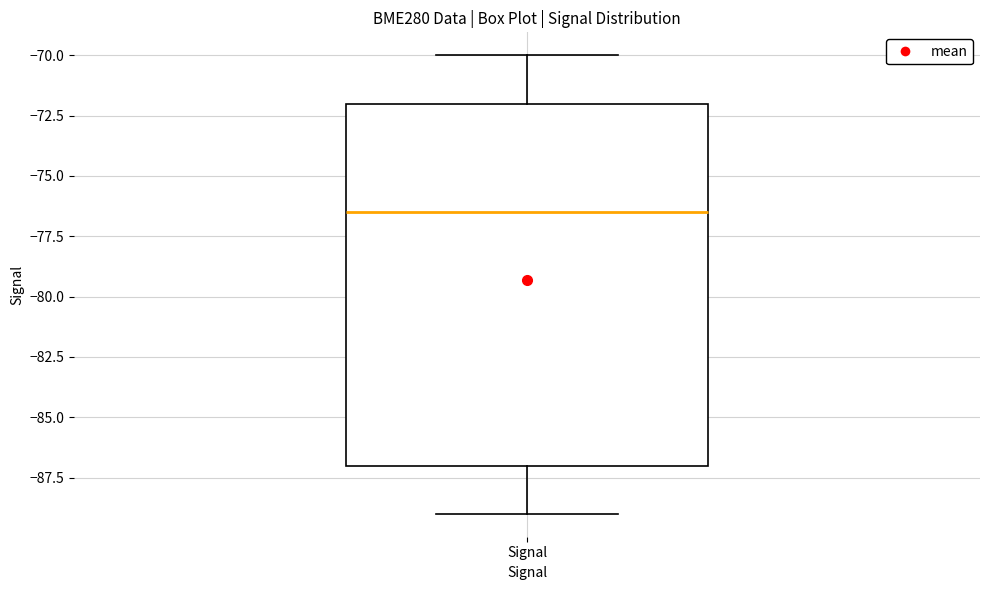

Transcribe this box plot: give where the median line is, the range the box spans, and where the two whiskers end, as read against the y-axis. The values are not printed on the chart, so give them approximately, as read against the axis.

median -76.5, box -87.0 to -72.0, whiskers -89.0 to -70.0